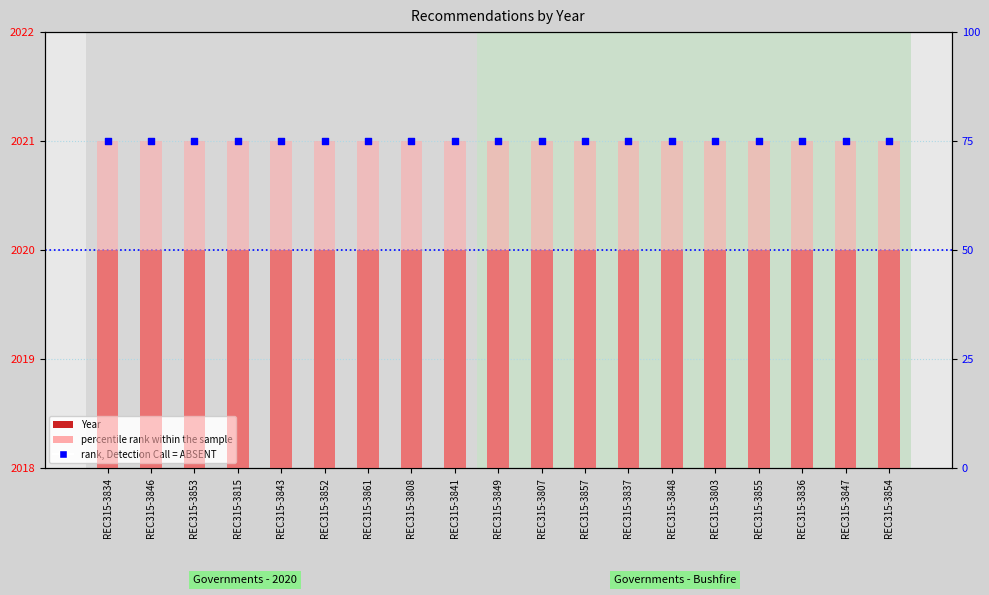

Which series reaches the minimum Y coordinate?

percentile rank within the sample